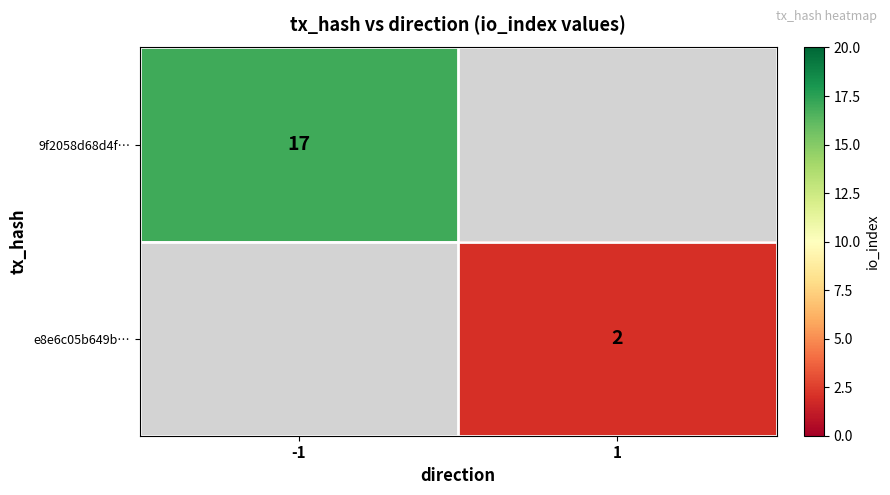

Between 1 and -1, which is larger?

-1